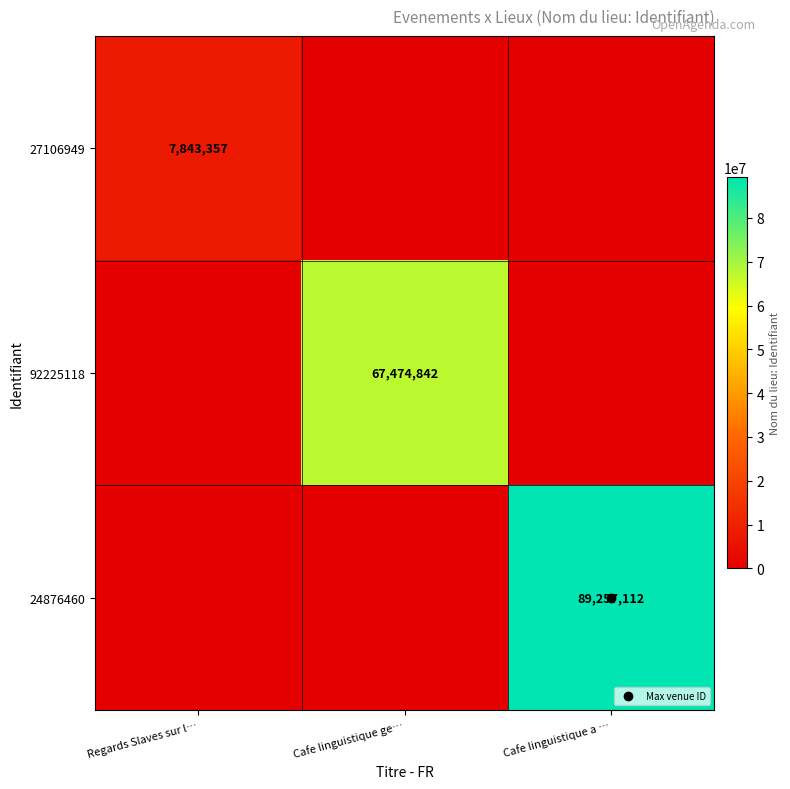

How many distinct data groups are displayed?

3